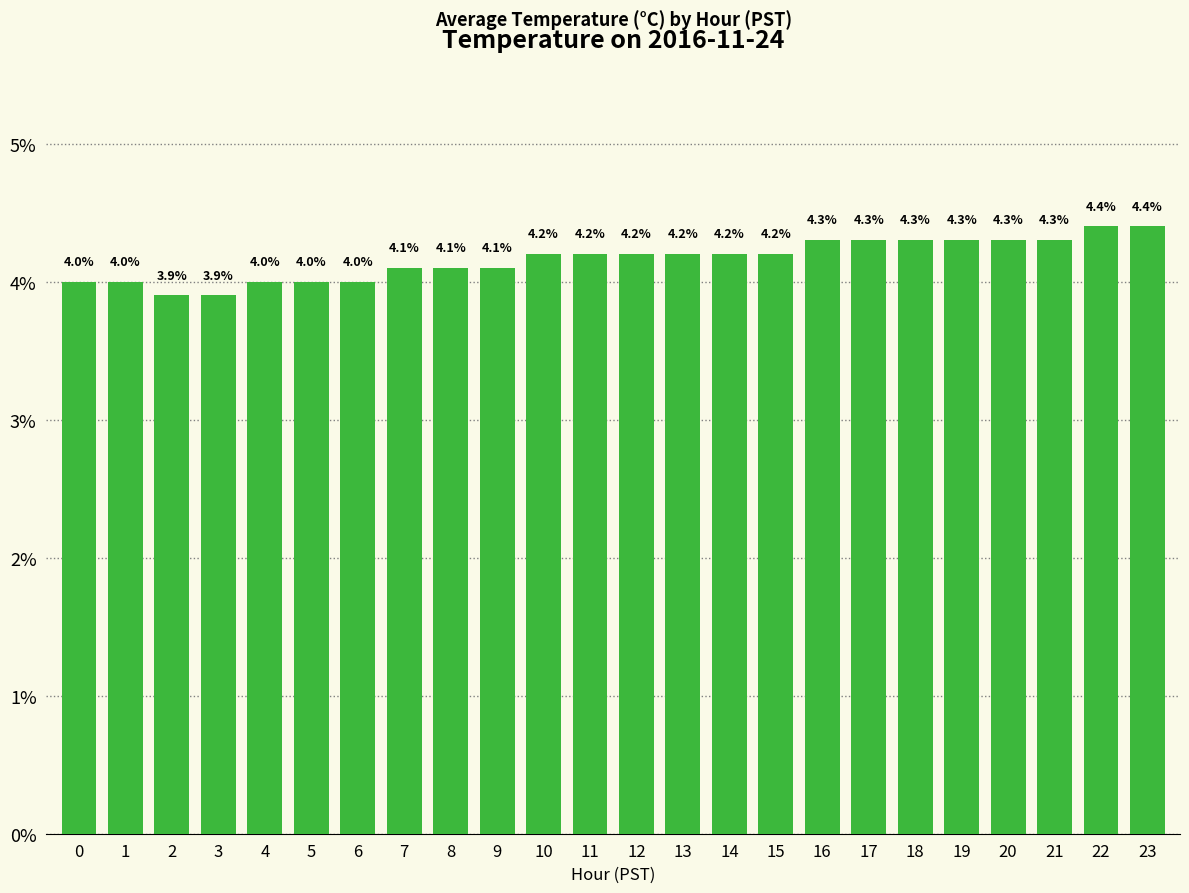

True or false: the data shows 4.3 at 16.

True